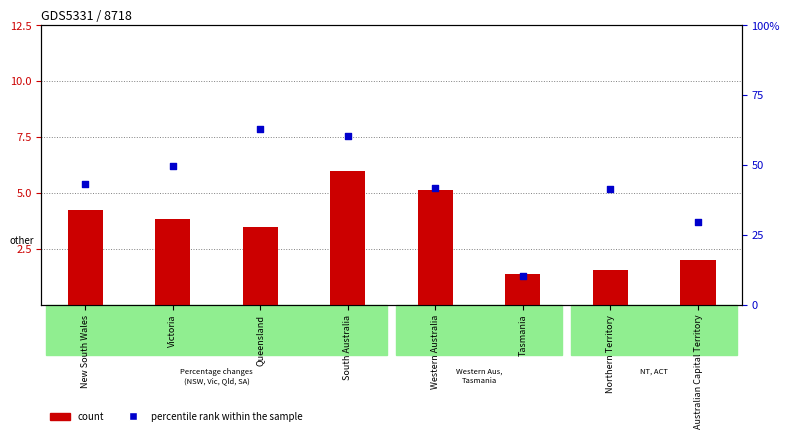

Which series has the largest Y range (max minus min)?

percentile rank within the sample